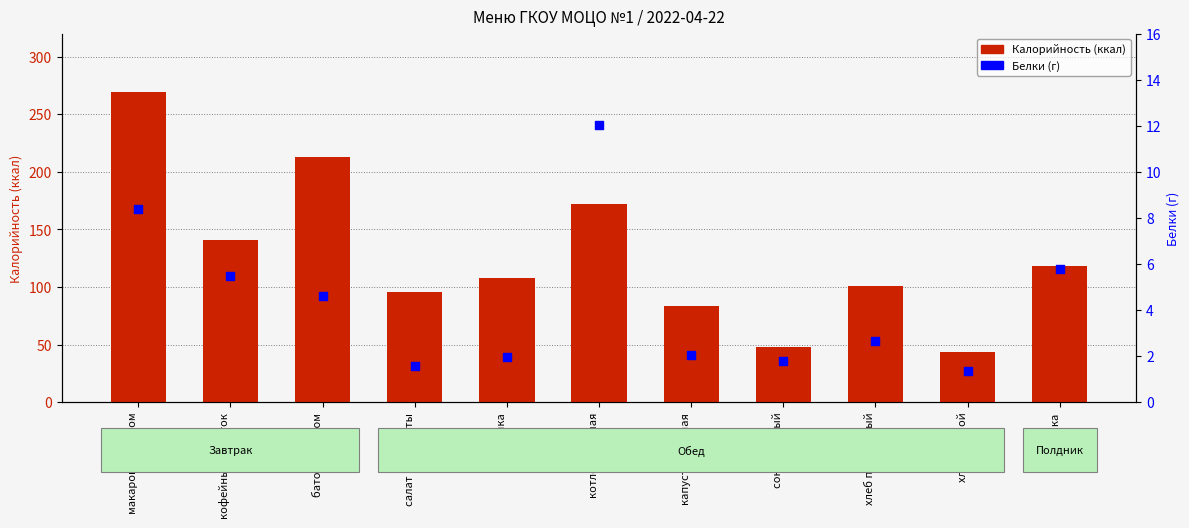

Which series has the widest spread of Y values?

Калорийность